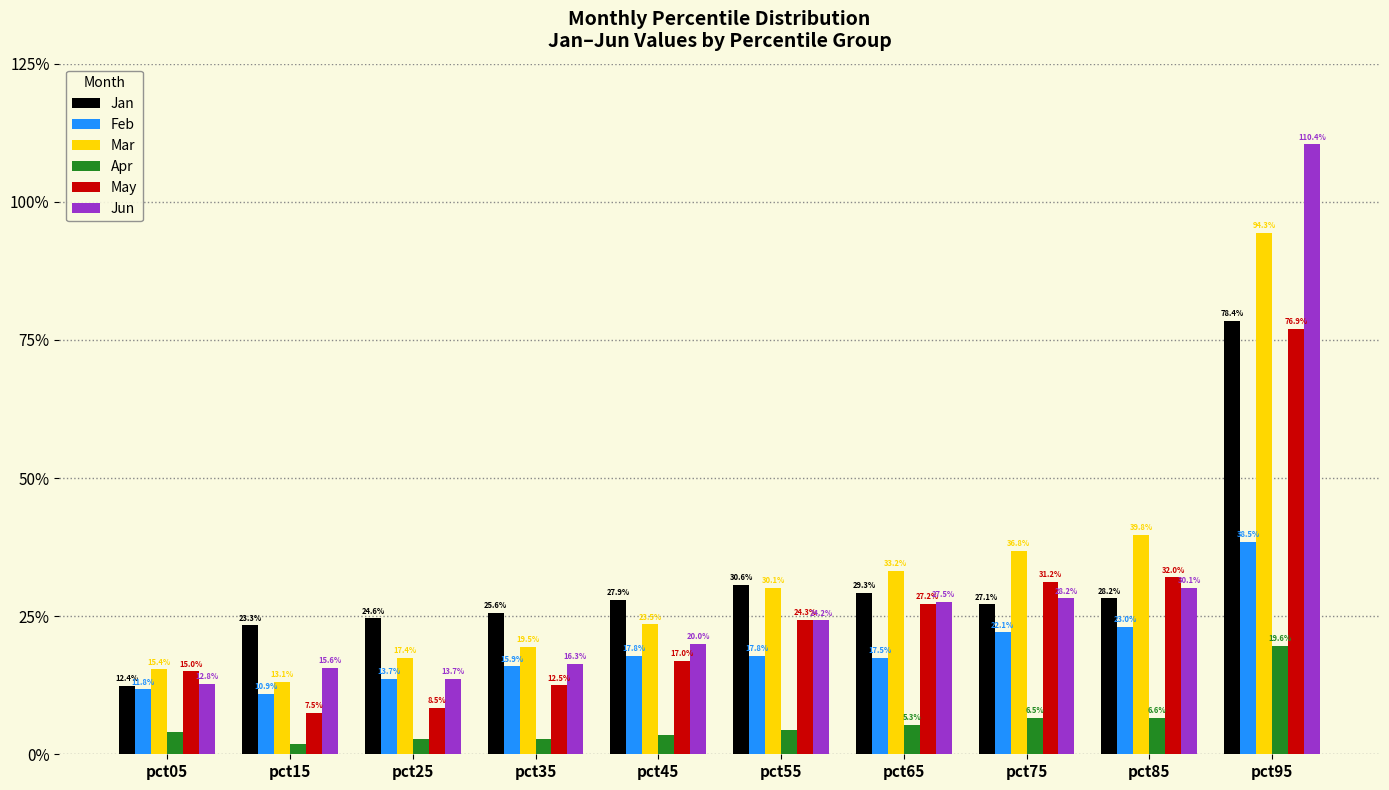

What are all the series names shown in the legend?

Jan, Feb, Mar, Apr, May, Jun